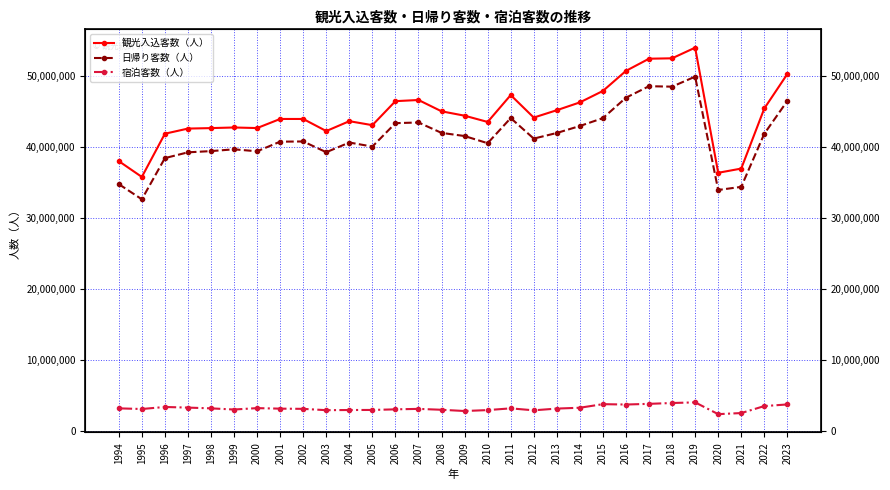

Reading left to right, what are all the values shown in this chart?

観光入込客数（人）: 1994=38056800	1995=35828900	1996=41914900	1997=42640400	1998=42706900	1999=42794200	2000=42712200	2001=43994800	2002=43993000	2003=42292000	2004=43681900	2005=43119000	2006=46502600	2007=46664800	2008=45071500	2009=44454400	2010=43573900	2011=47357300	2012=44191300	2013=45226900	2014=46328600	2015=47941200	2016=50767300	2017=52481000	2018=52536200	2019=54036100	2020=36414300	2021=37007374	2022=45470810	2023=50328036
日帰り客数（人）: 1994=34817700	1995=32681900	1996=38481300	1997=39295500	1998=39467900	1999=39719800	2000=39440400	2001=40797500	2002=40824900	2003=39310200	2004=40676100	2005=40105200	2006=43402700	2007=43499700	2008=42032100	2009=41589900	2010=40579400	2011=44118700	2012=41229000	2013=42020300	2014=43002300	2015=44112400	2016=46990000	2017=48607400	2018=48544100	2019=49954600	2020=33991300	2021=34430902	2022=41912022	2023=46536602
宿泊客数（人）: 1994=3239100	1995=3147000	1996=3433600	1997=3344900	1998=3239000	1999=3074400	2000=3271800	2001=3197300	2002=3168100	2003=2981800	2004=3005800	2005=3013800	2006=3099900	2007=3165100	2008=3039400	2009=2864500	2010=2994500	2011=3238600	2012=2962300	2013=3206600	2014=3326300	2015=3828800	2016=3777300	2017=3873600	2018=3992100	2019=4081500	2020=2423000	2021=2576472	2022=3558788	2023=3791434